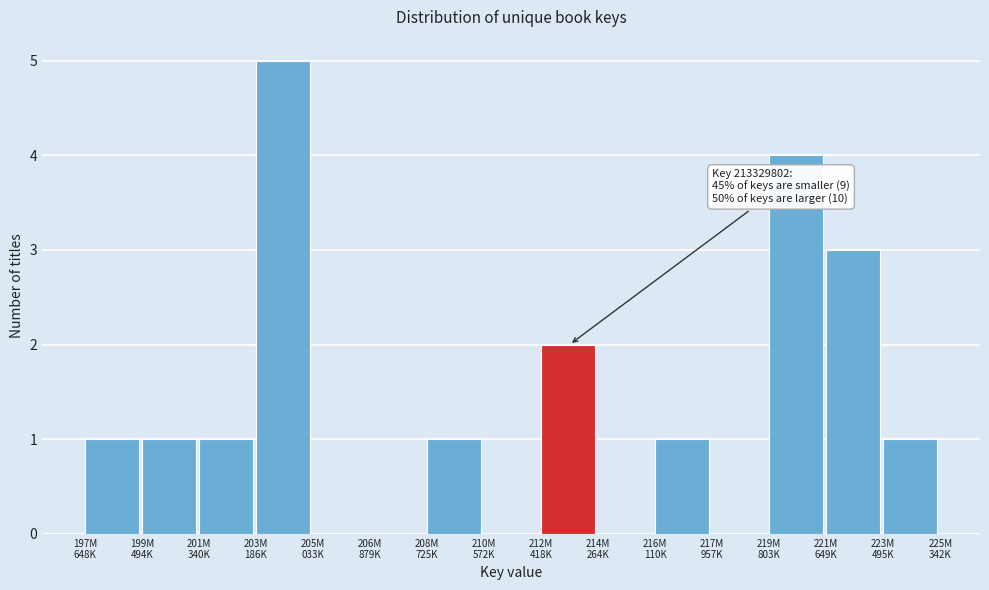

What is the greatest value displayed?

5